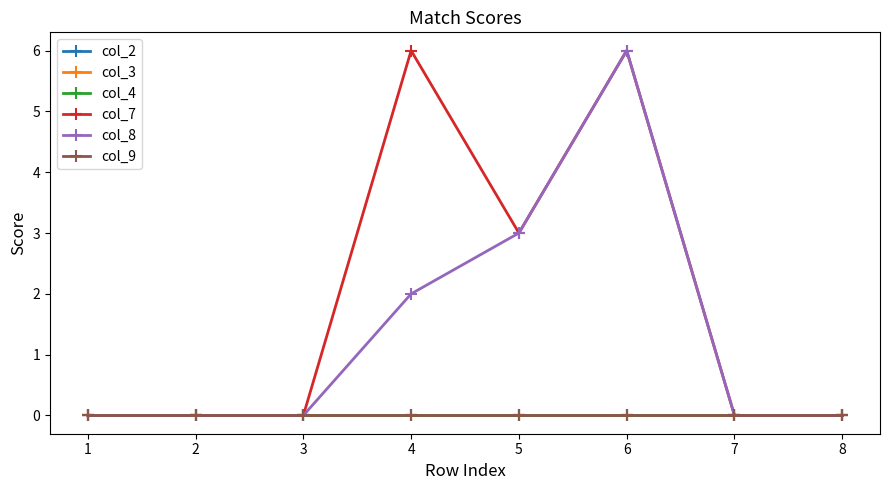

Is it true that col_3 equals 0 at 3?

True